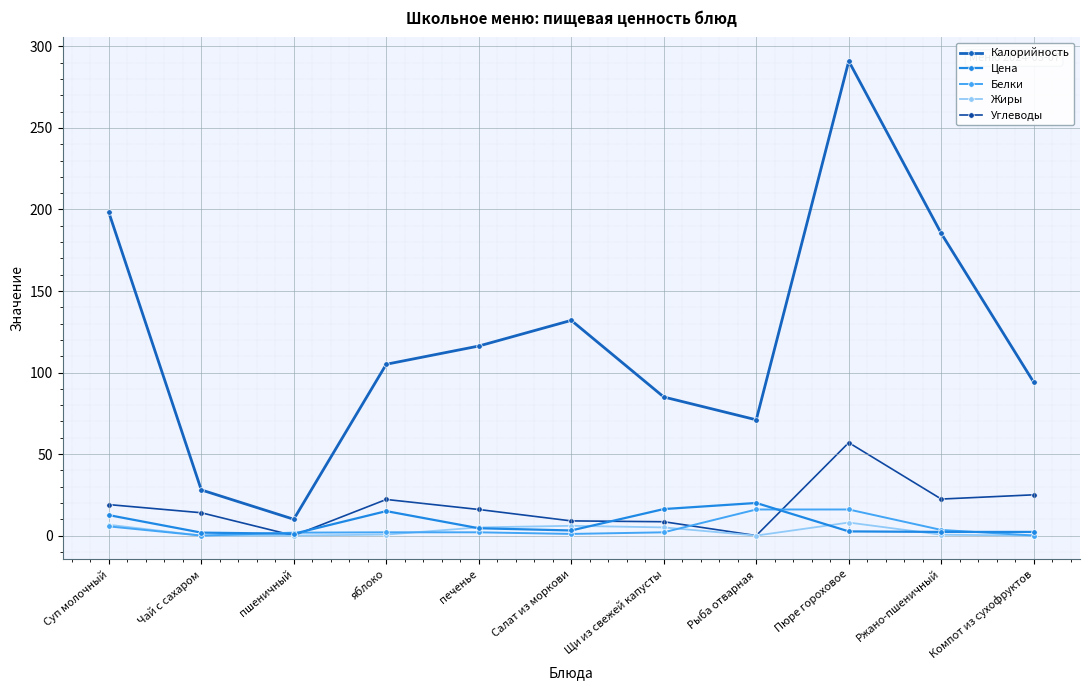

Is it true that Цена equals 16.3 at Щи из свежей капусты?

True